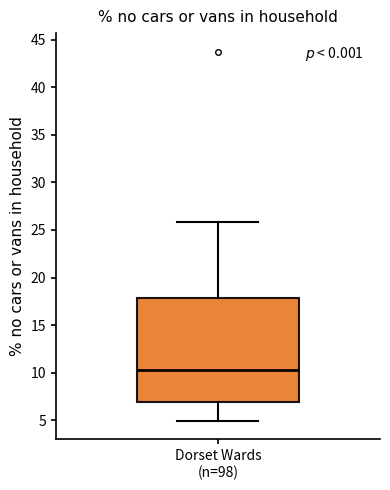

Read this box plot against the y-axis: the position of the median line, the range covered by the box, and the ends of both whiskers. The values are not printed on the chart, so give them approximately, as read against the axis.

median 10.5, box 7.0 to 18.0, whiskers 5.0 to 26.0